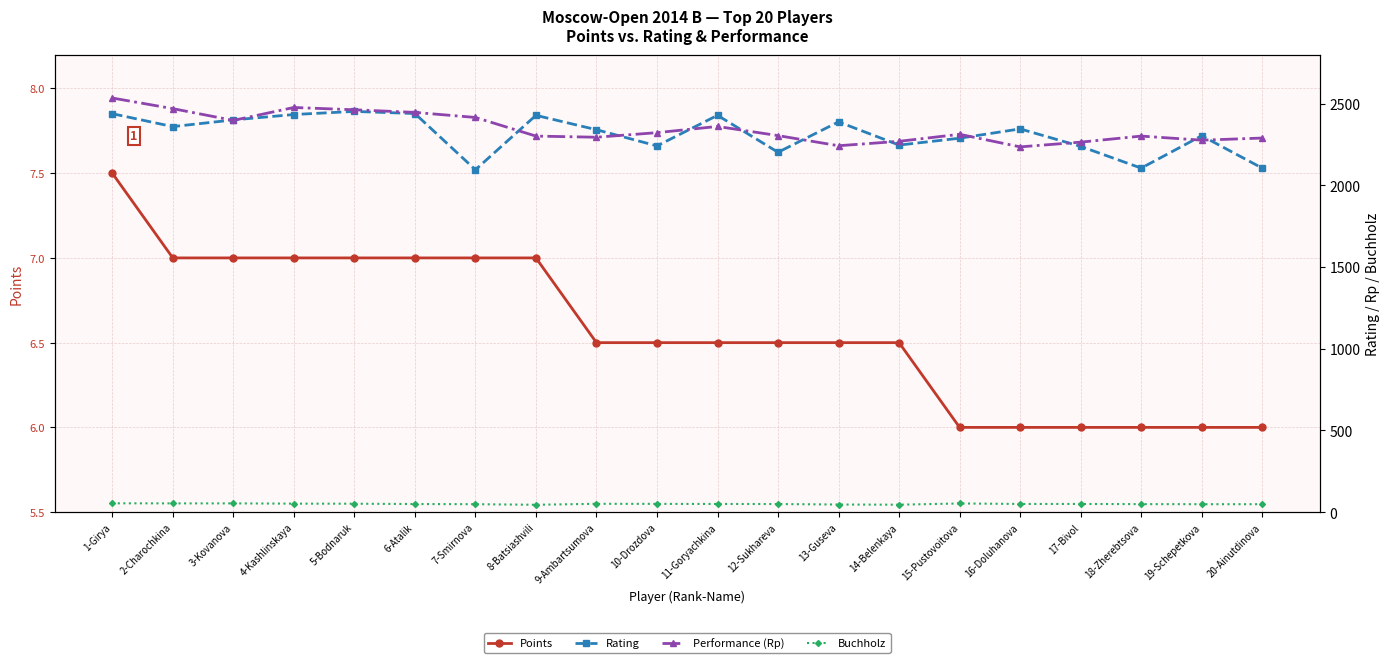

True or false: Performance (Rp) has a value of 2264.0 at 17-Bivol.

True